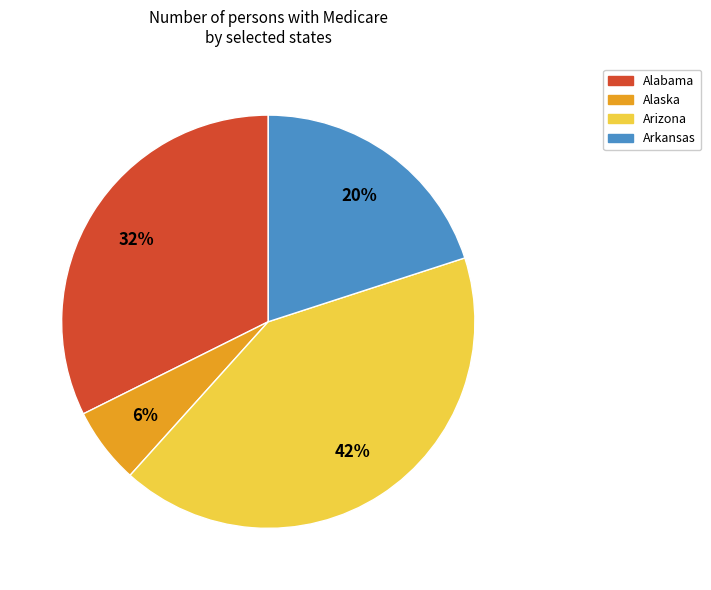

Does Arkansas represent more than half of the total?

No